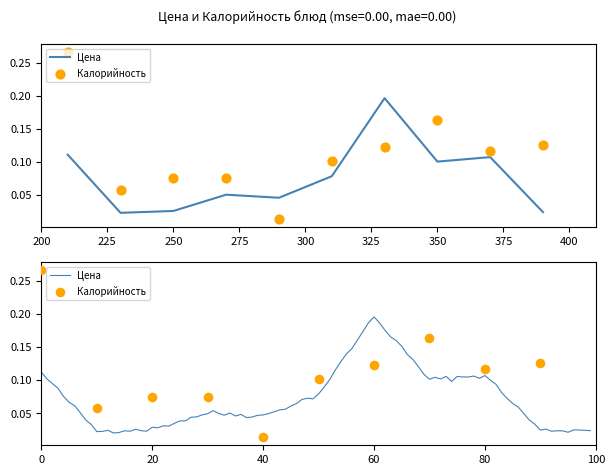

What are all the series names shown in the legend?

Цена, Калорийность